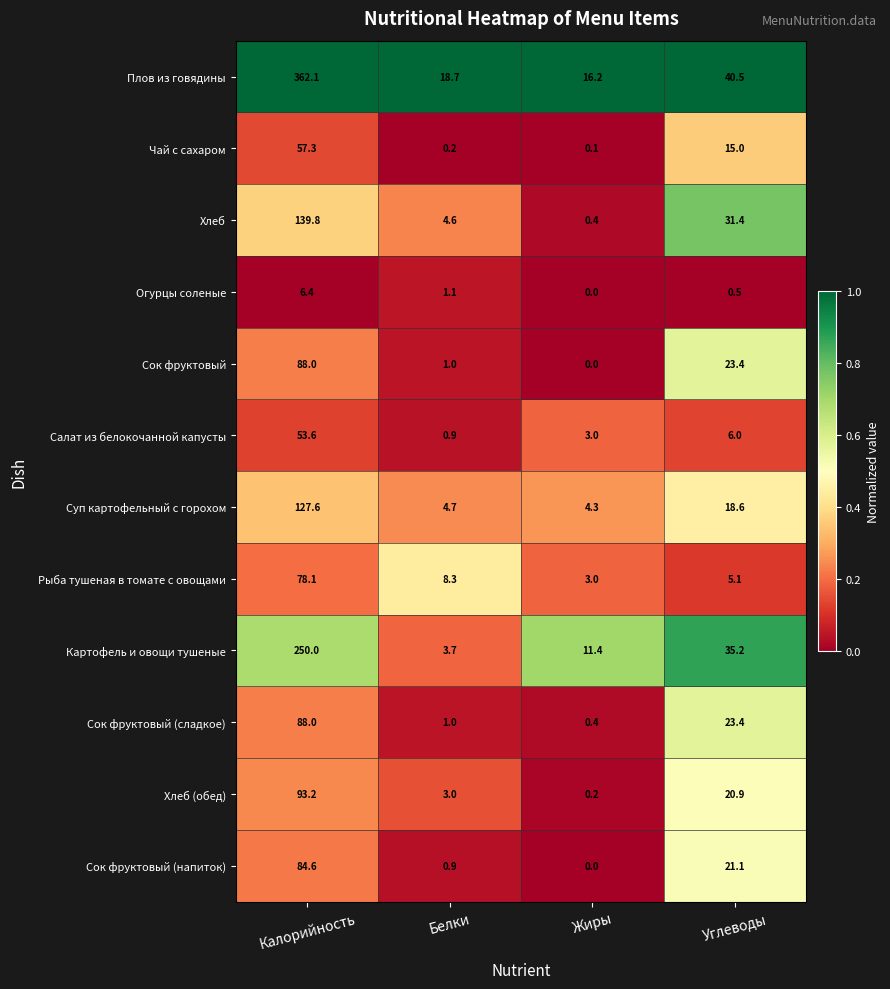

At how many categories does at least one series exceed 0?

4